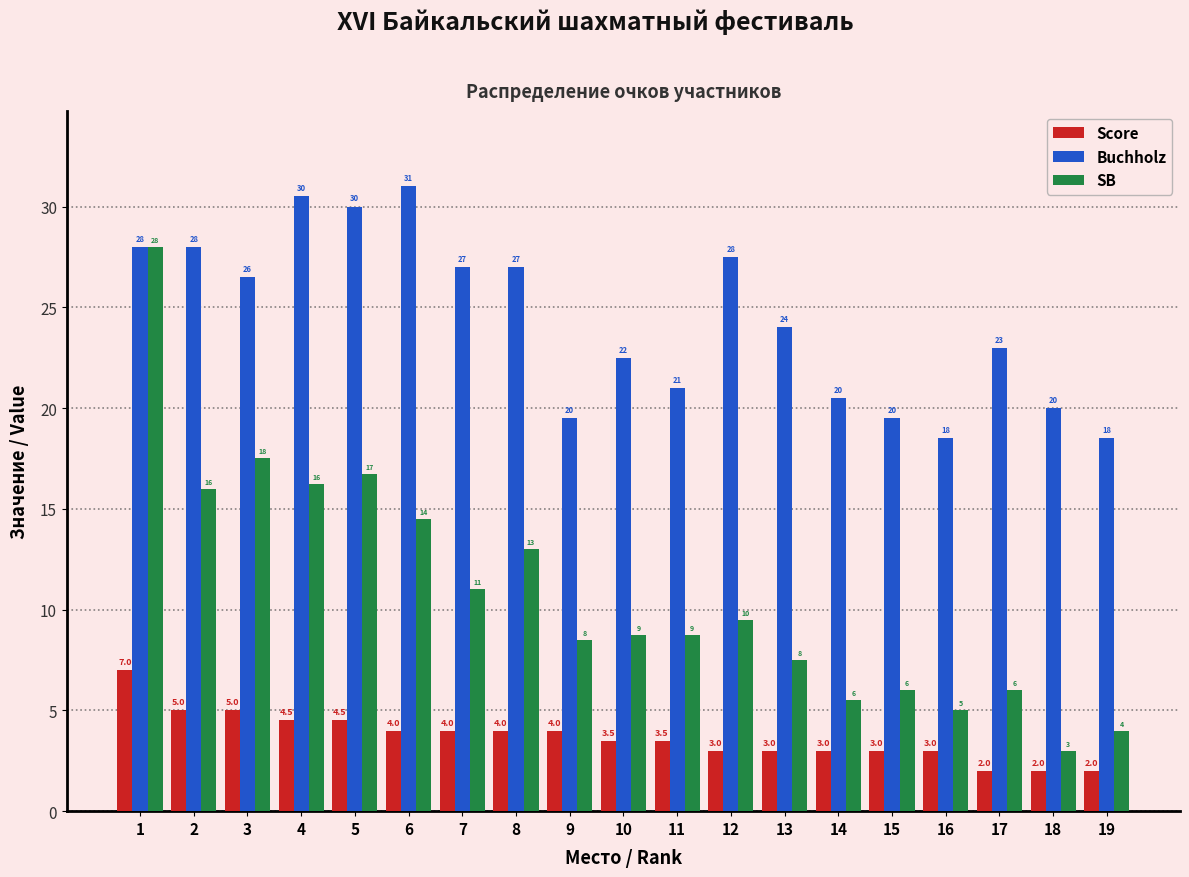

At 6, list the series in order from largest to smallest.

Buchholz, SB, Score